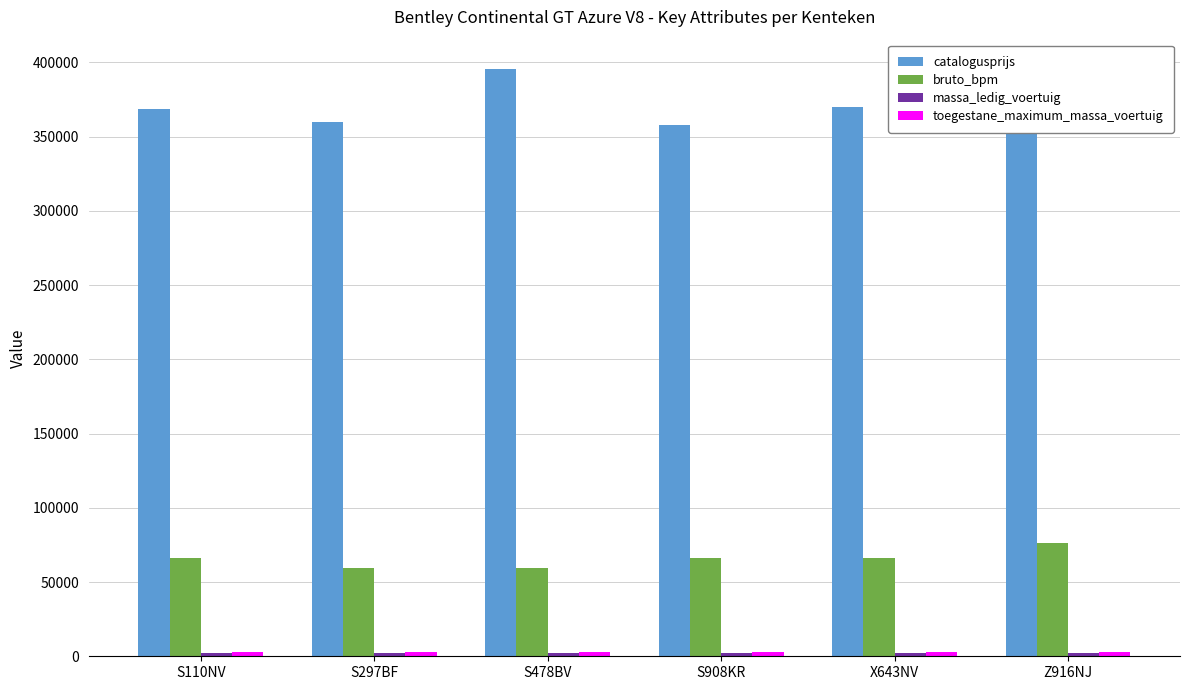

True or false: catalogusprijs has a value of 395571 at S478BV.

True